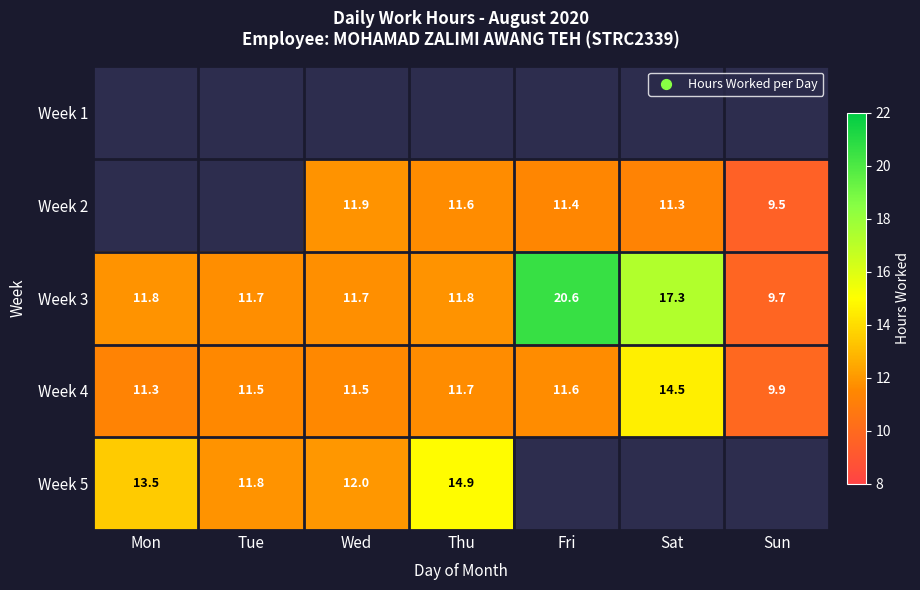

Is the value of Week 4 at Sun greater than the value of Week 2 at Fri?

No